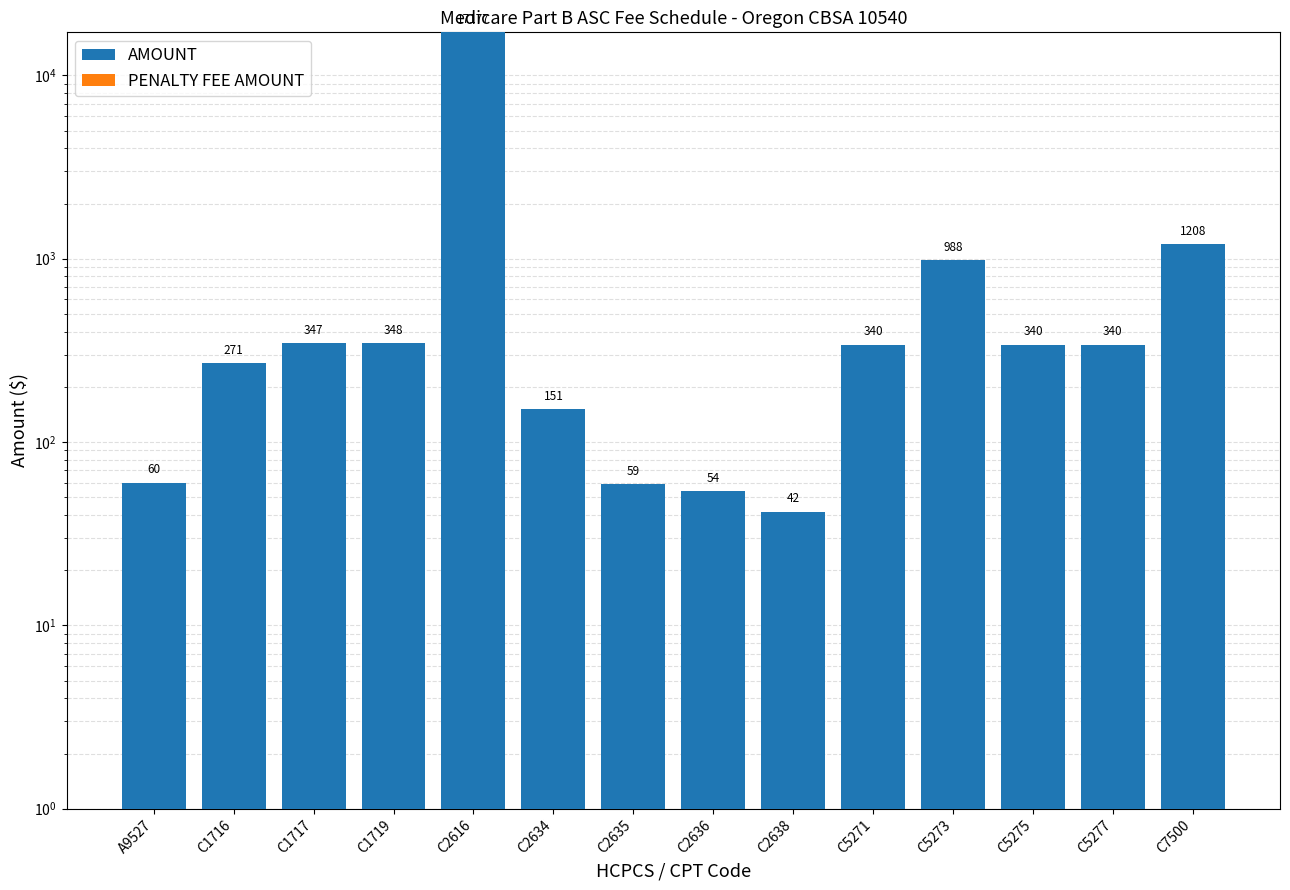

What is the maximum value shown in the chart?

17177.0